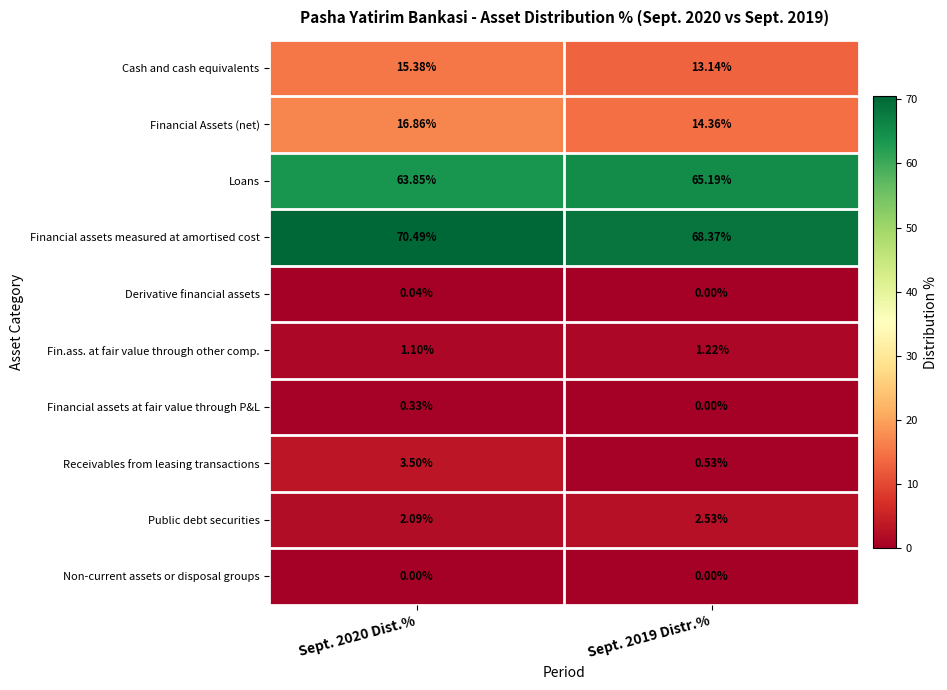

List the series in order of their peak value, lowest first.

Non-current assets or disposal groups, Derivative financial assets, Financial assets at fair value through P&L, Fin.ass. at fair value through other comp., Public debt securities, Receivables from leasing transactions, Cash and cash equivalents, Financial Assets (net), Loans, Financial assets measured at amortised cost